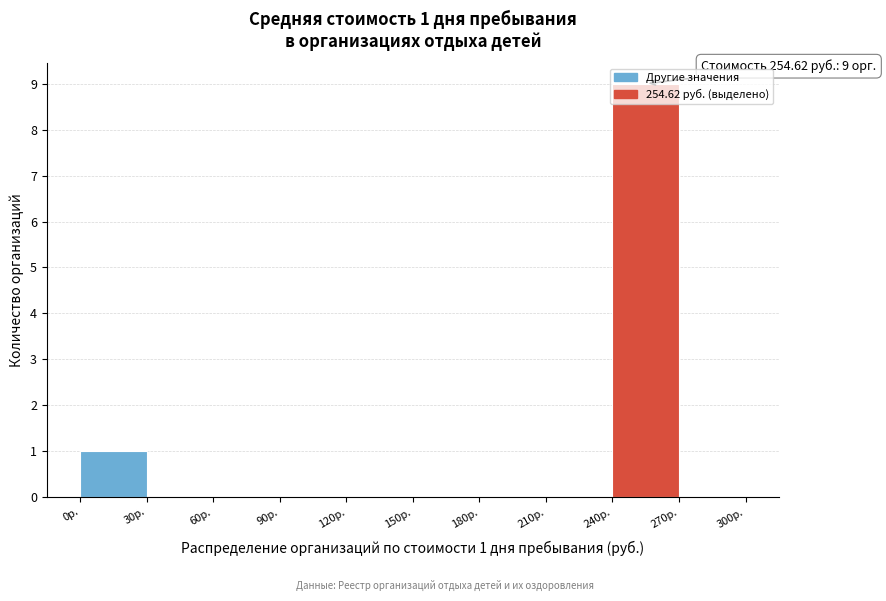

Over which range of the x-axis is the bar tallest?

240 to 270